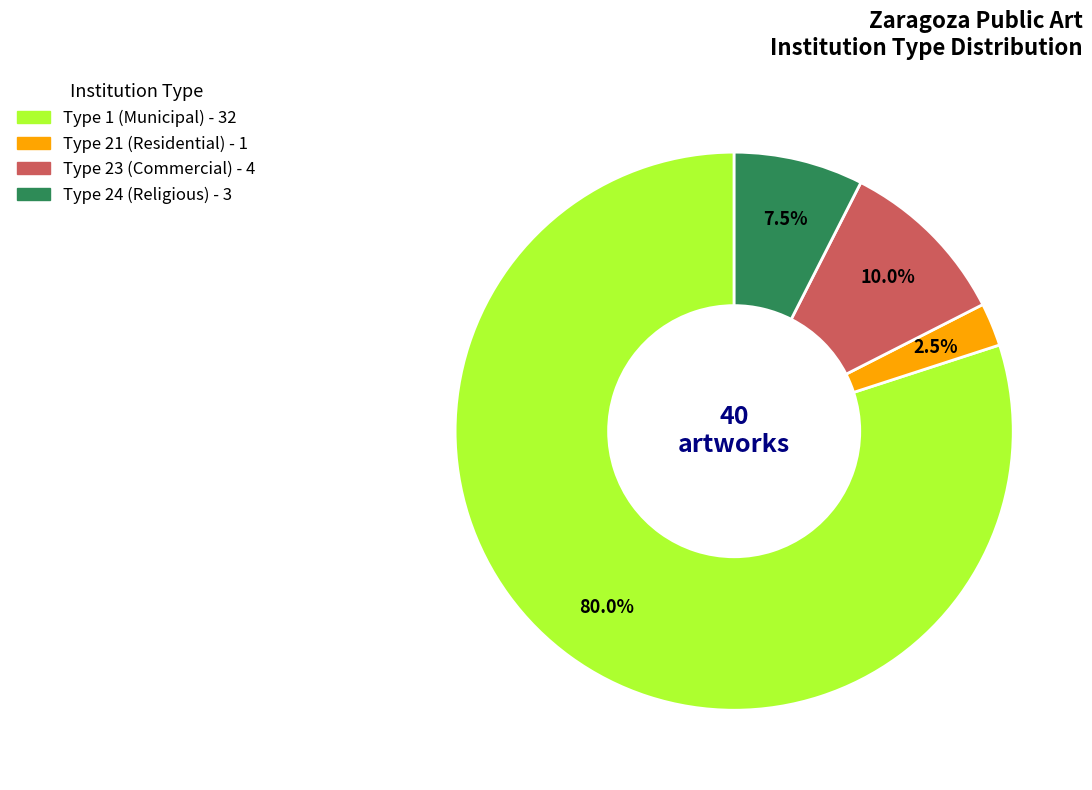

To the nearest percent, what is the average slice percentage?

25%